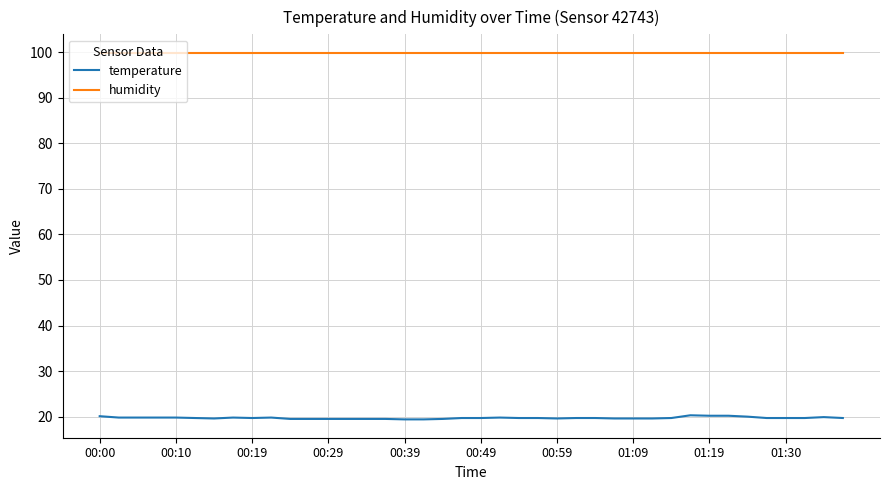

Which series has the widest spread of values?

temperature